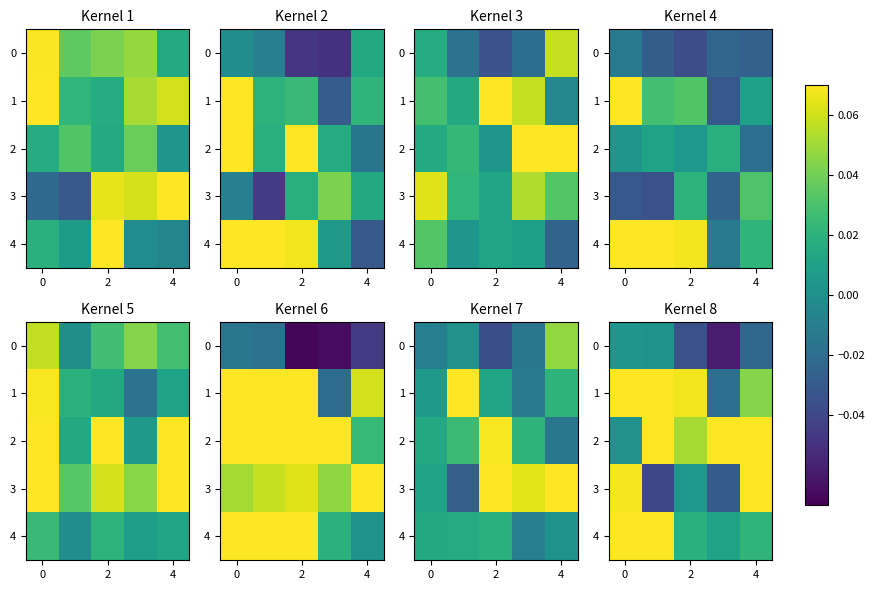

Read the row_2 value at 2.

0.1